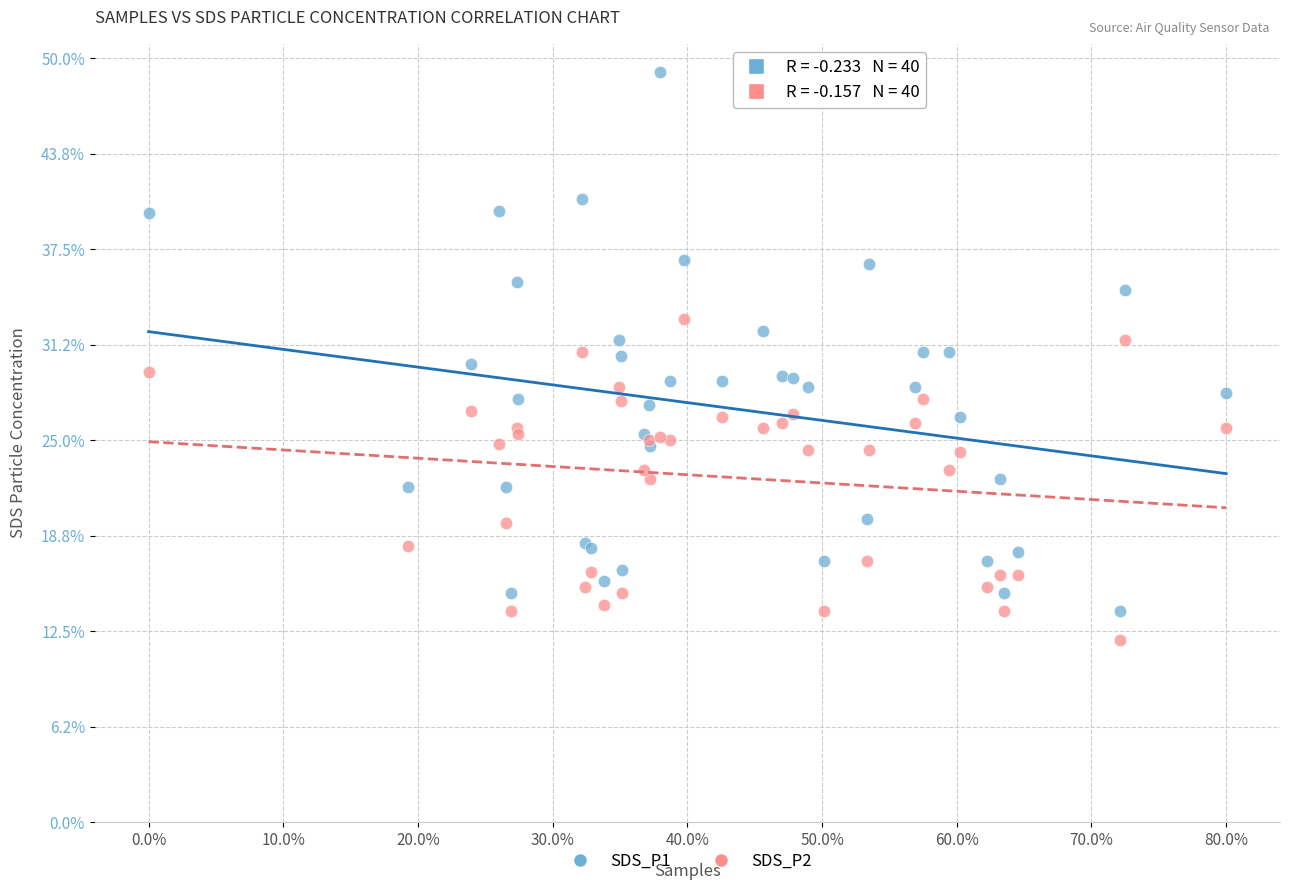

Which series reaches the maximum Y coordinate?

SDS_P1